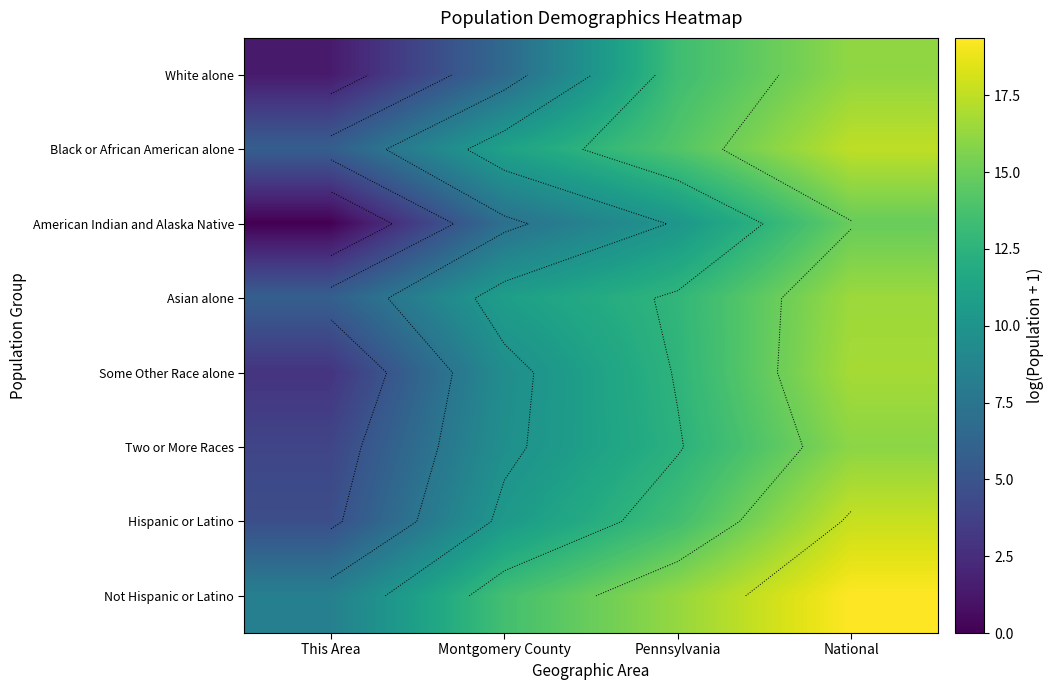

What is the difference between the maximum and second lowest values in the White alone series?

9.6